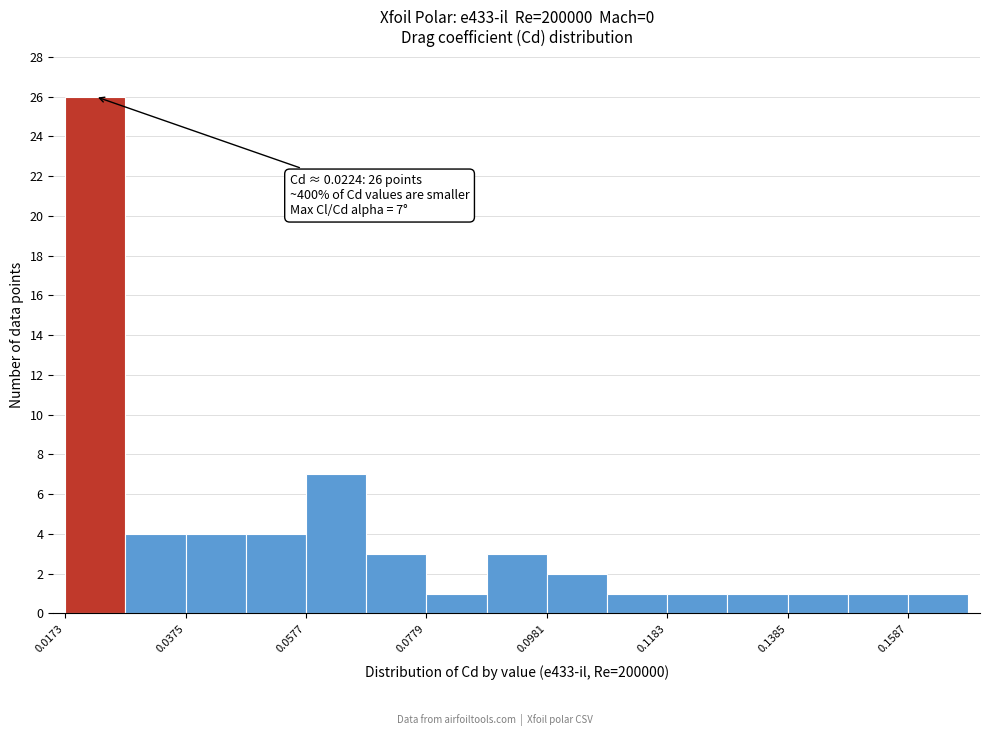

Around what value on the x-axis is the tallest bar? Give the approximate position of its centre, as read against the axis.

0.020